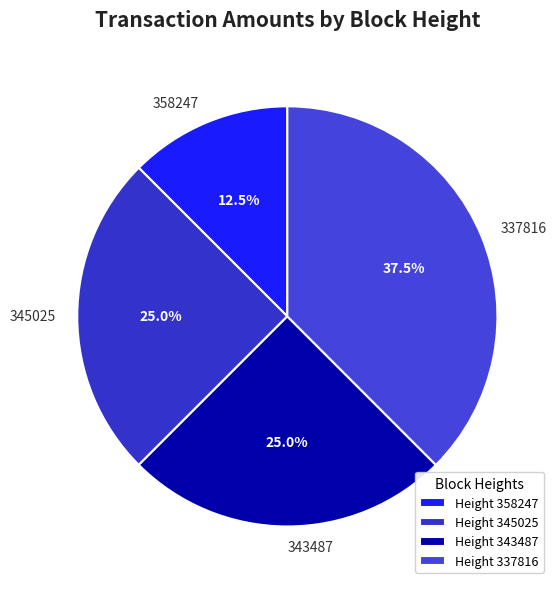

What is the total percentage of 345025 and 343487?

50.0%